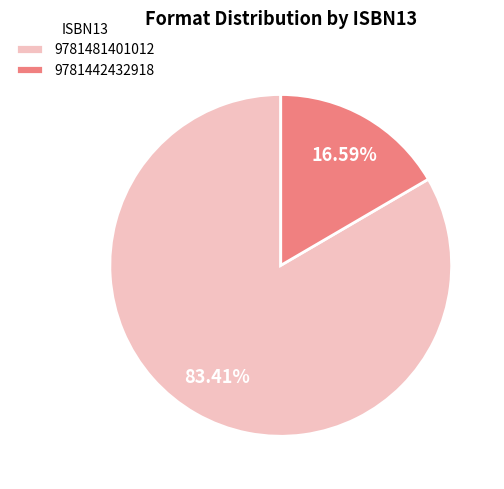

How many segments does this pie chart have?

2